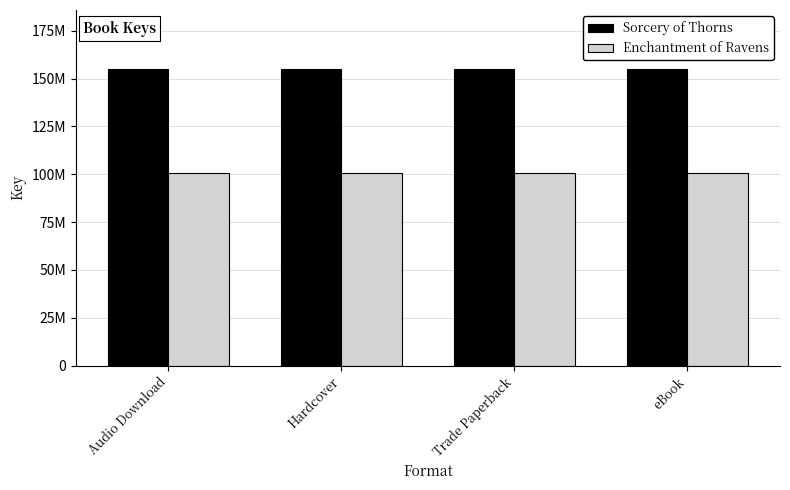

Which series changed the most between Audio Download and Hardcover?

Sorcery of Thorns